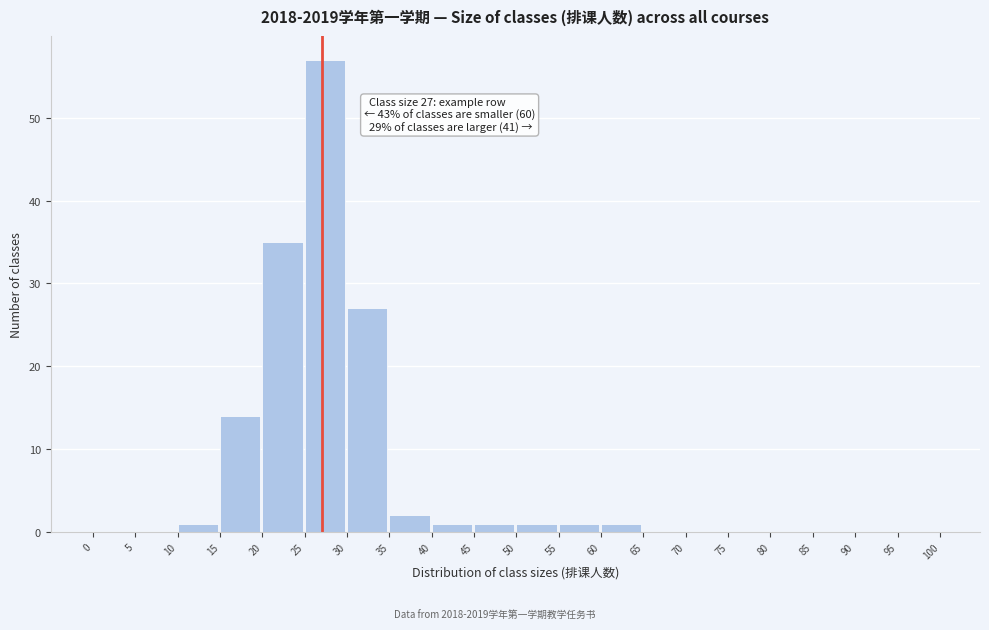

Which range on the x-axis has the tallest bar?

25 to 30